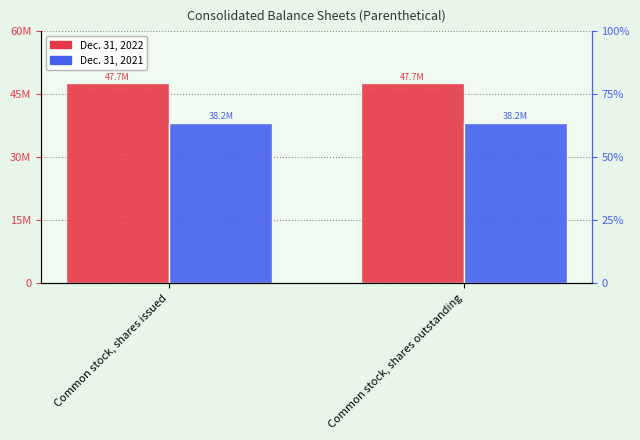

Reading left to right, list all the values displayed in this chart.

Dec. 31, 2022: 47707691	47707691
Dec. 31, 2021: 38224299	38224299